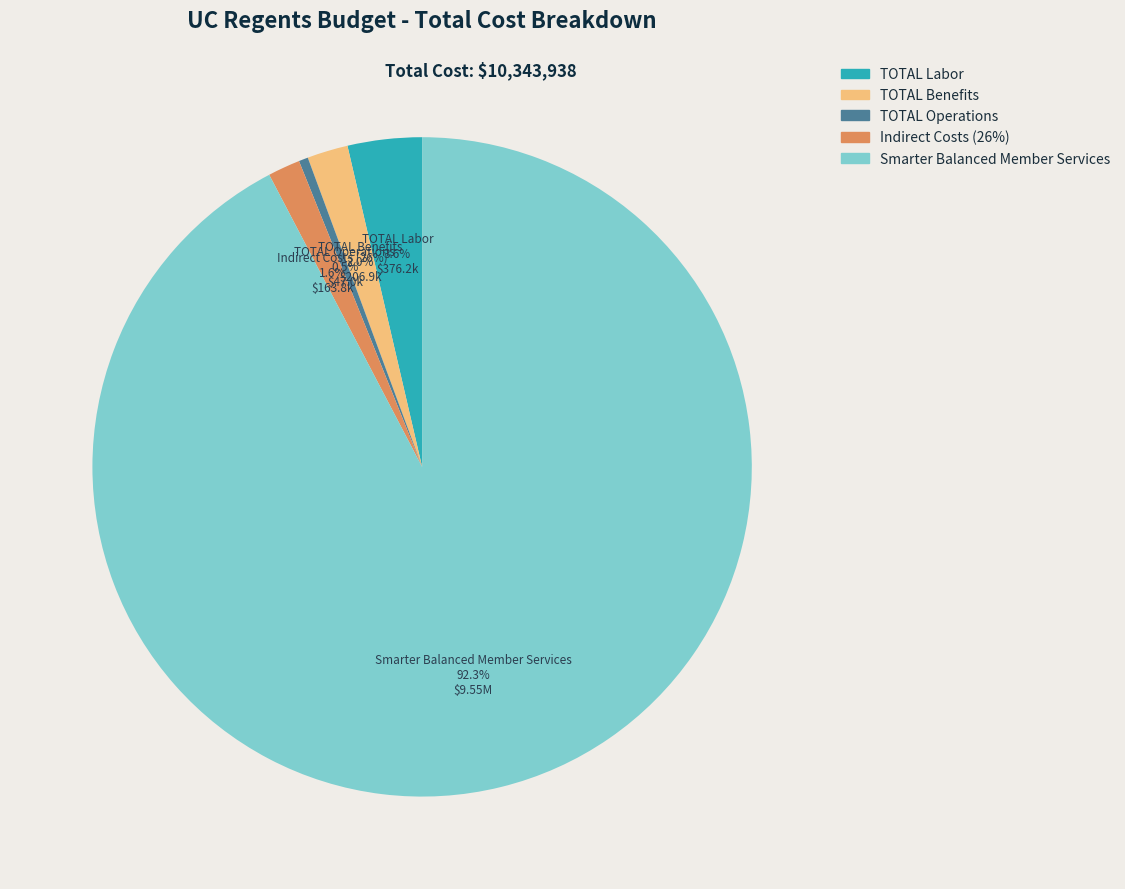

To the nearest percent, what percentage of the pie is TOTAL Labor?

4%